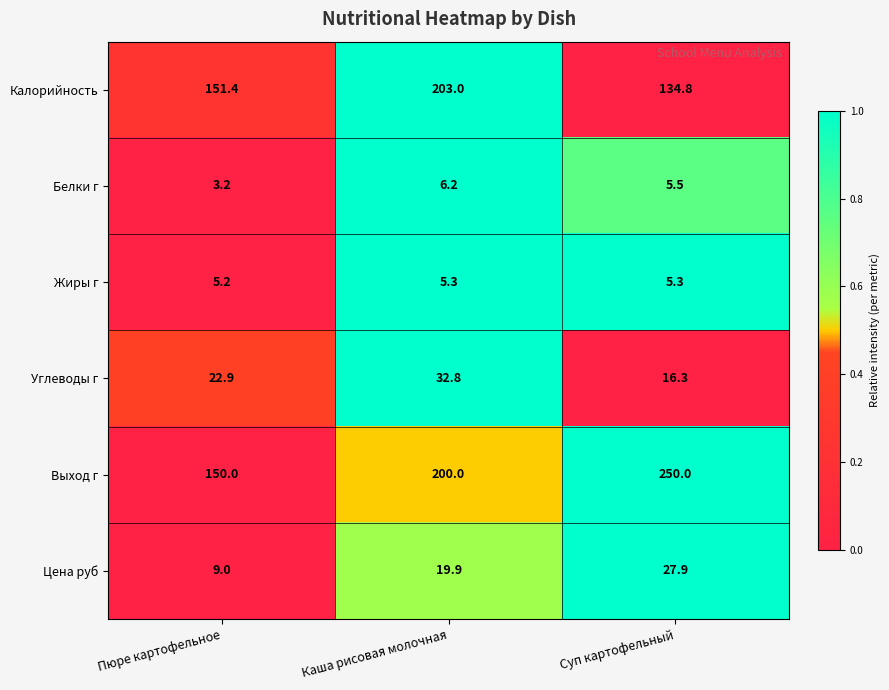

Count the number of data series in this chart.

6